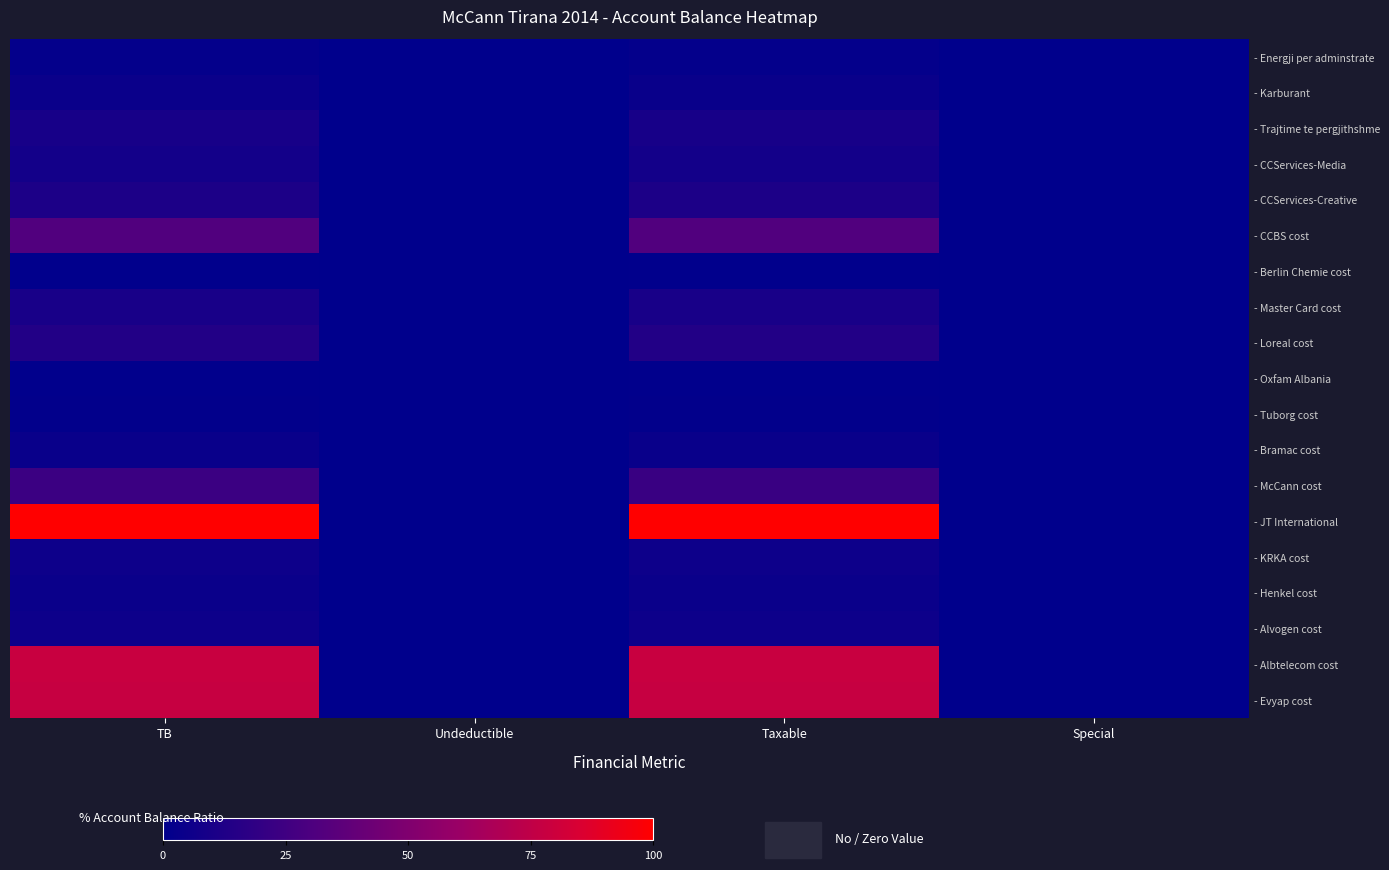

At how many categories does at least one series exceed 55?

2